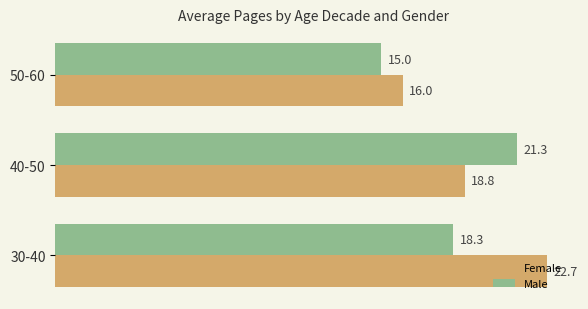

Which series has the largest range (max minus min)?

Female